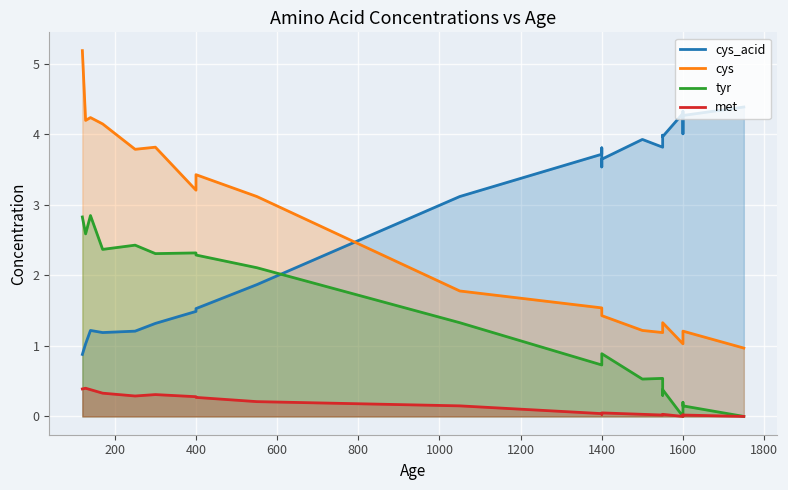

True or false: tyr and cys cross at least once.

False